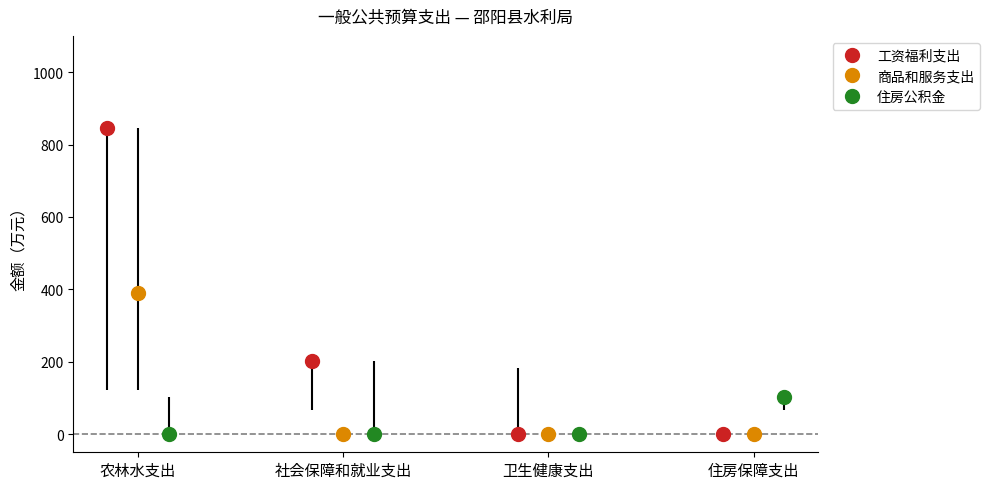

Are the bars horizontal?

No